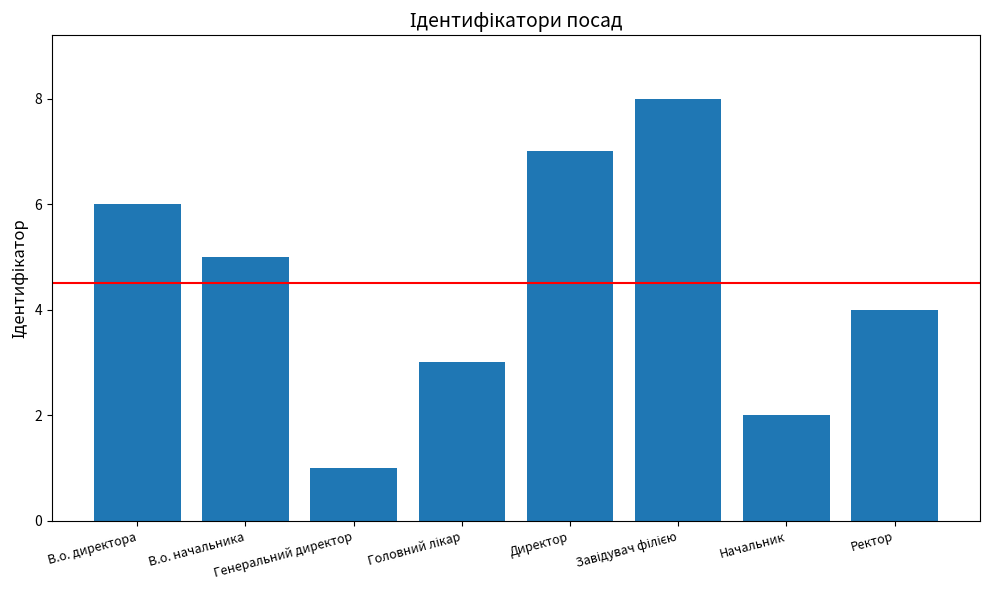

Reading left to right, transcribe all the data shown in this chart.

6	5	1	3	7	8	2	4